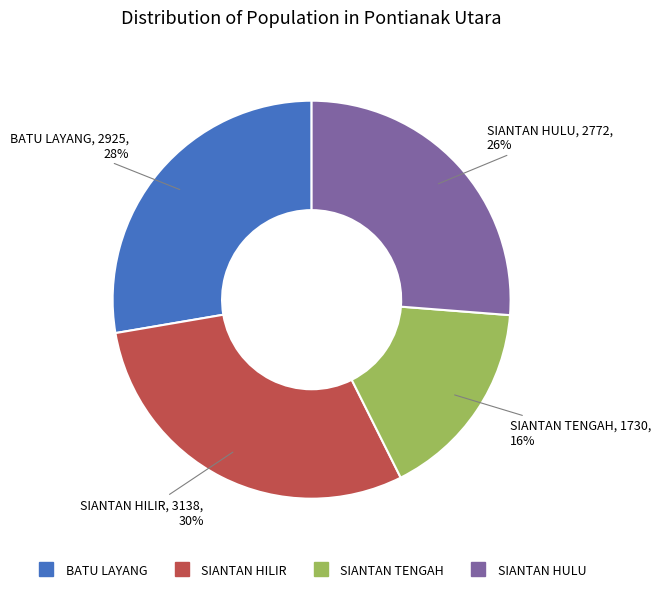

Is there a majority slice in this chart?

No